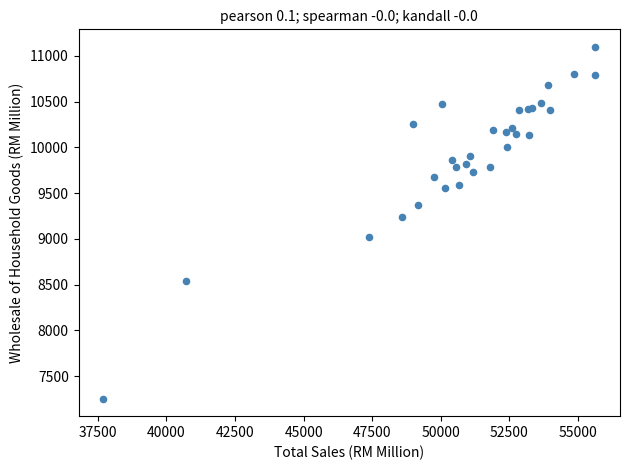

What Y value in the scatter plot is closest to 9177?

9239.0